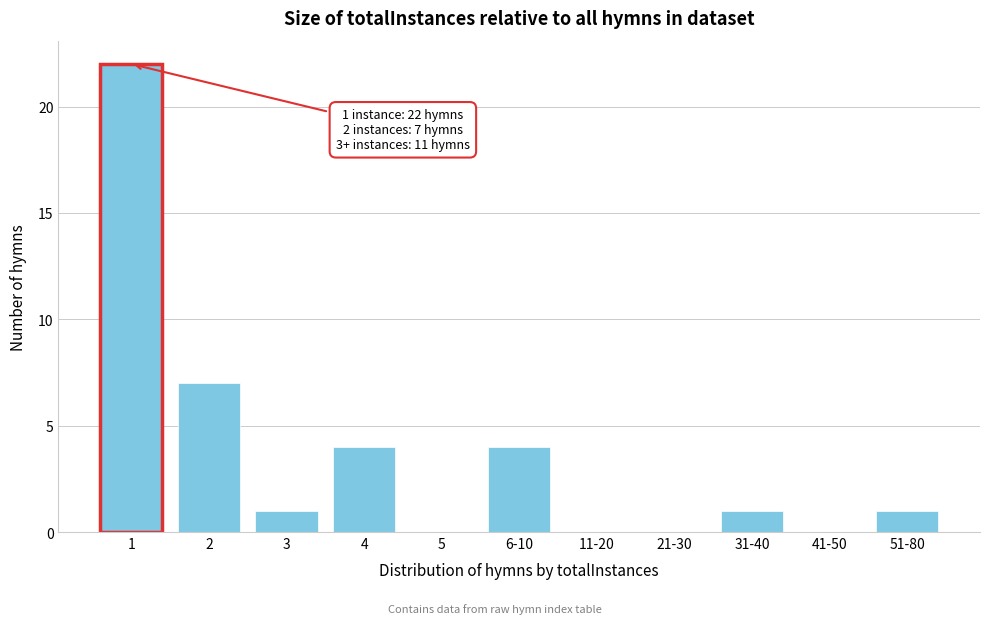

Reading right to left, what are all the values shown in this chart?

51-80=1	41-50=0	31-40=1	21-30=0	11-20=0	6-10=4	5=0	4=4	3=1	2=7	1=22